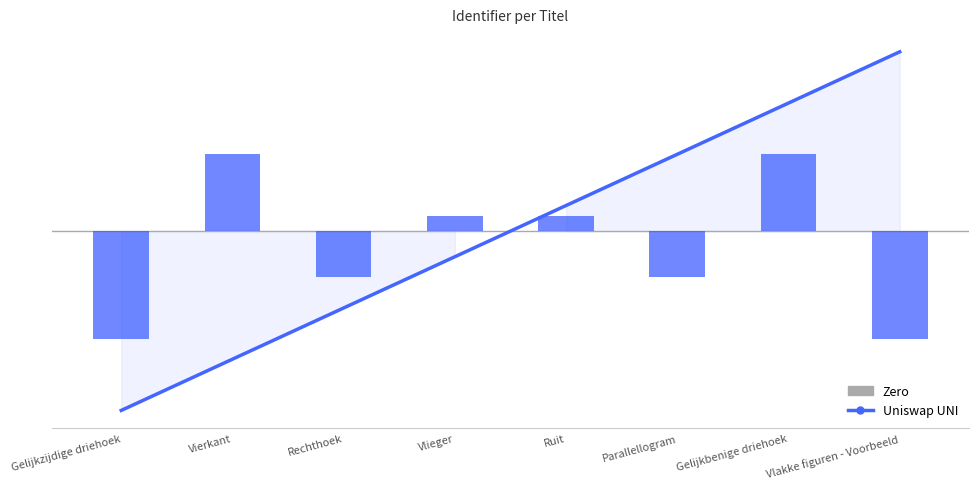

Reading left to right, list all the values displayed in this chart.

Gelijkzijdige driehoek=-1.0	Vierkant=-0.7	Rechthoek=-0.4	Vlieger=-0.1	Ruit=0.1	Parallellogram=0.4	Gelijkbenige driehoek=0.7	Vlakke figuren - Voorbeeld=1.0